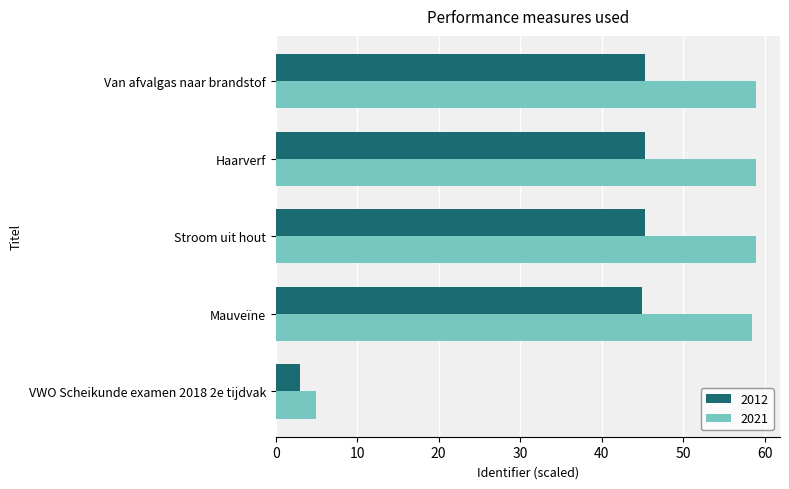

Count the number of data series in this chart.

2